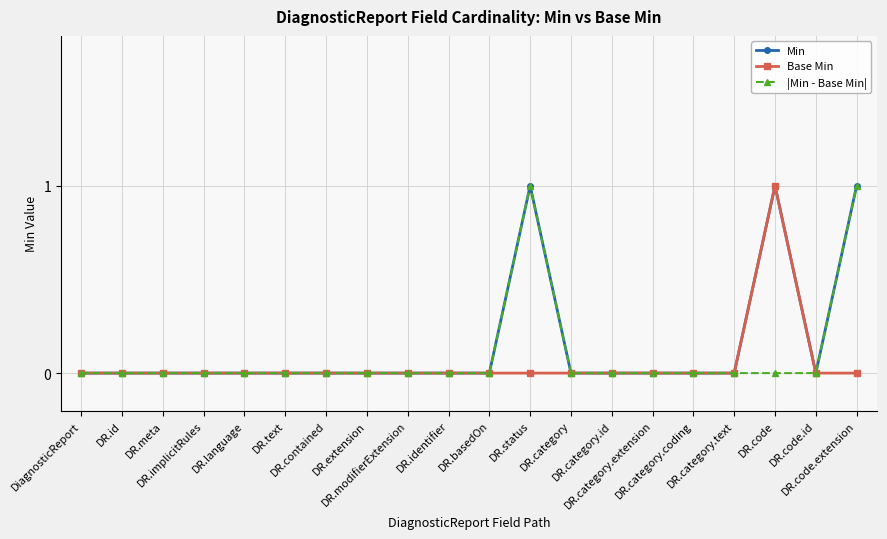

True or false: Base Min and Min cross at least once.

False